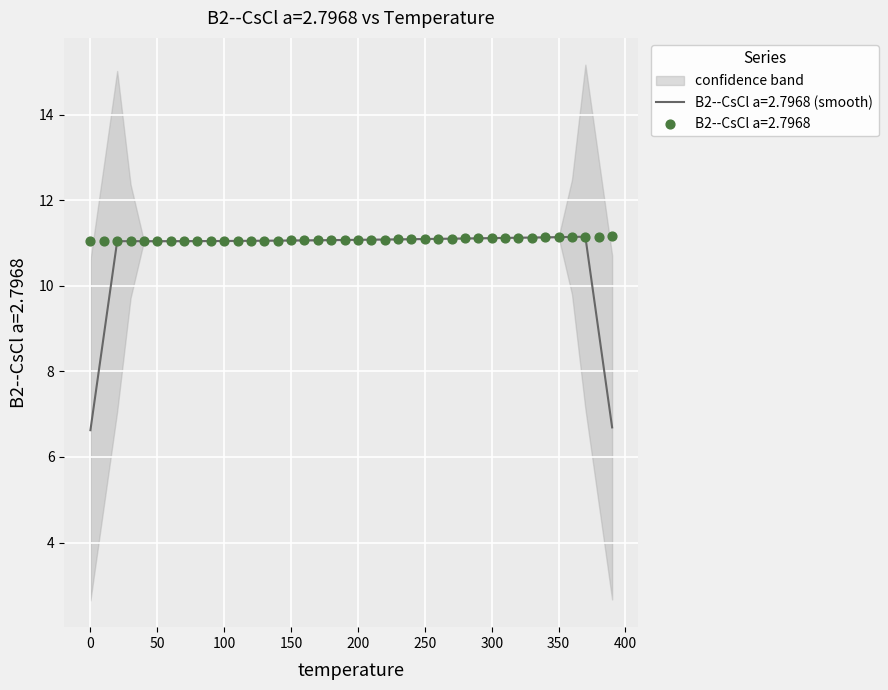

Which has a higher value, 320.0 or 240.0?

320.0